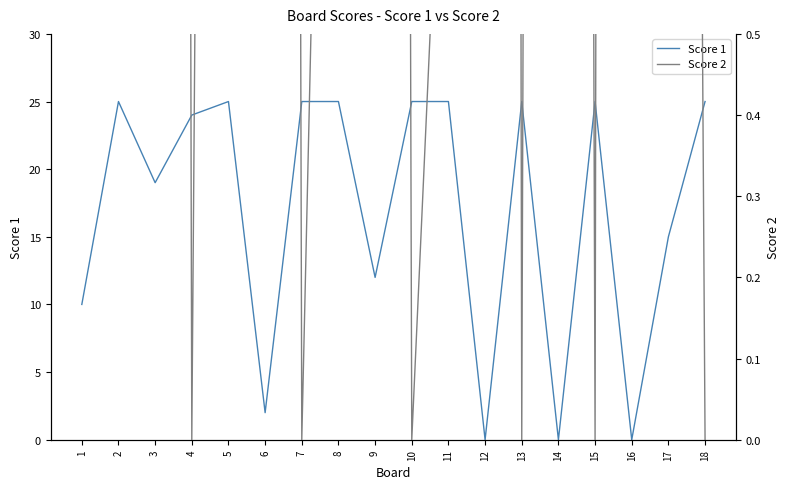

What are all the series names shown in the legend?

Score 1, Score 2